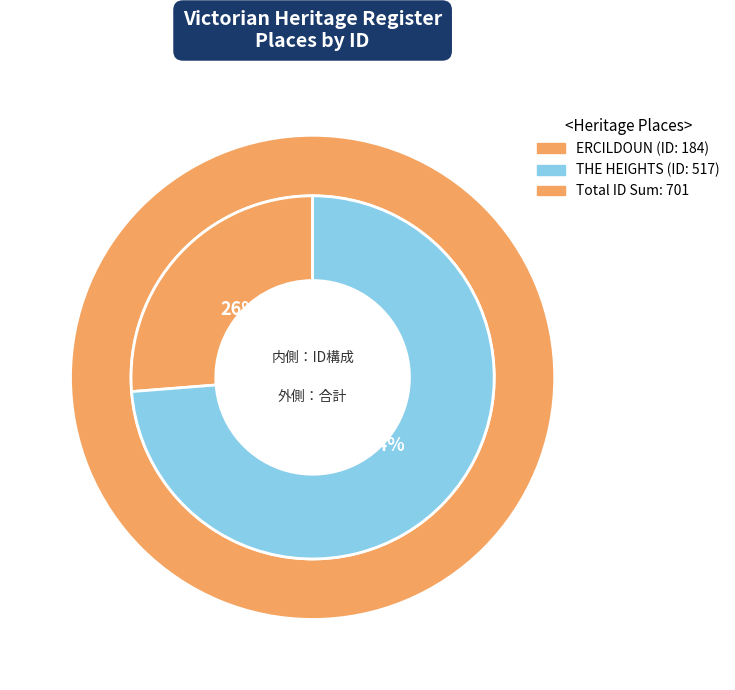

Rank the categories by value from lowest to highest.

ERCILDOUN, THE HEIGHTS